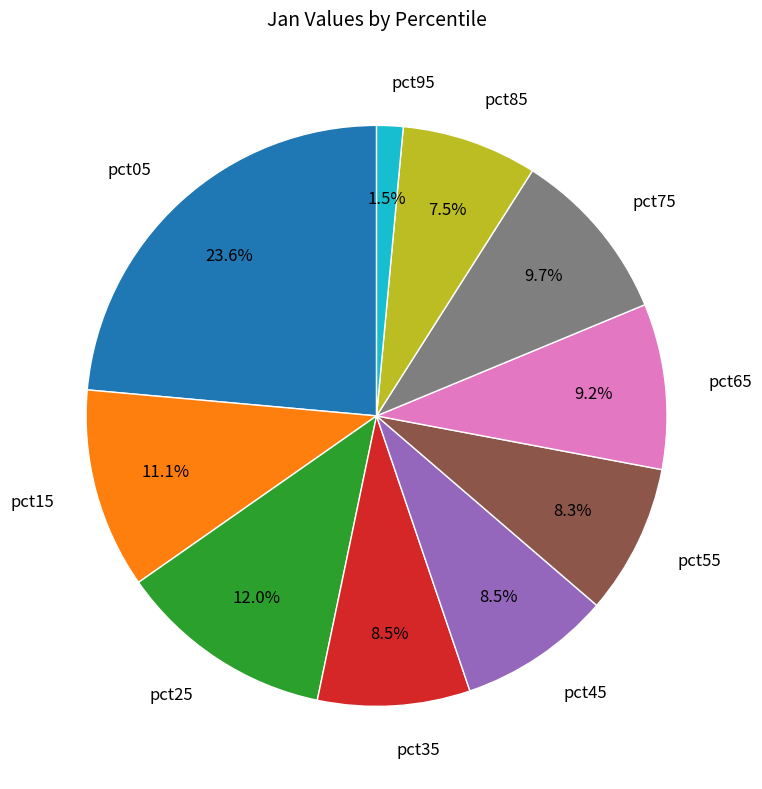

To the nearest percent, what is the average slice percentage?

10%